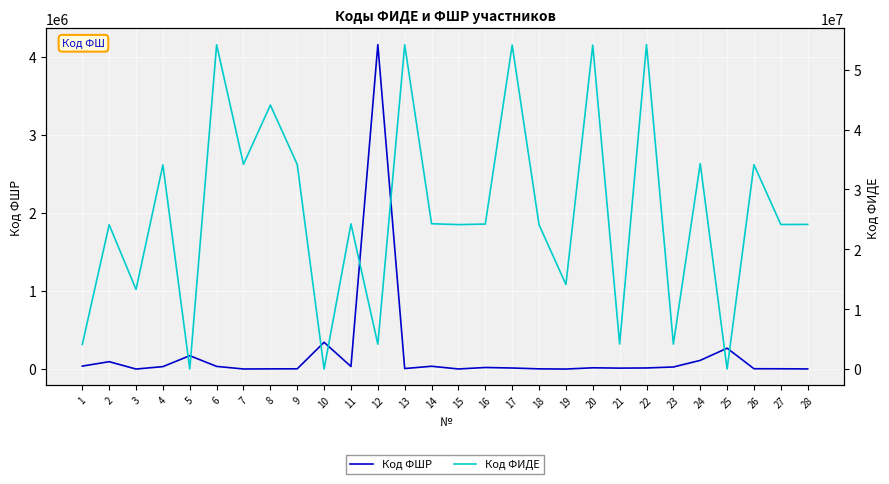

At which label is Код ФИДЕ closest to 27098283?

14